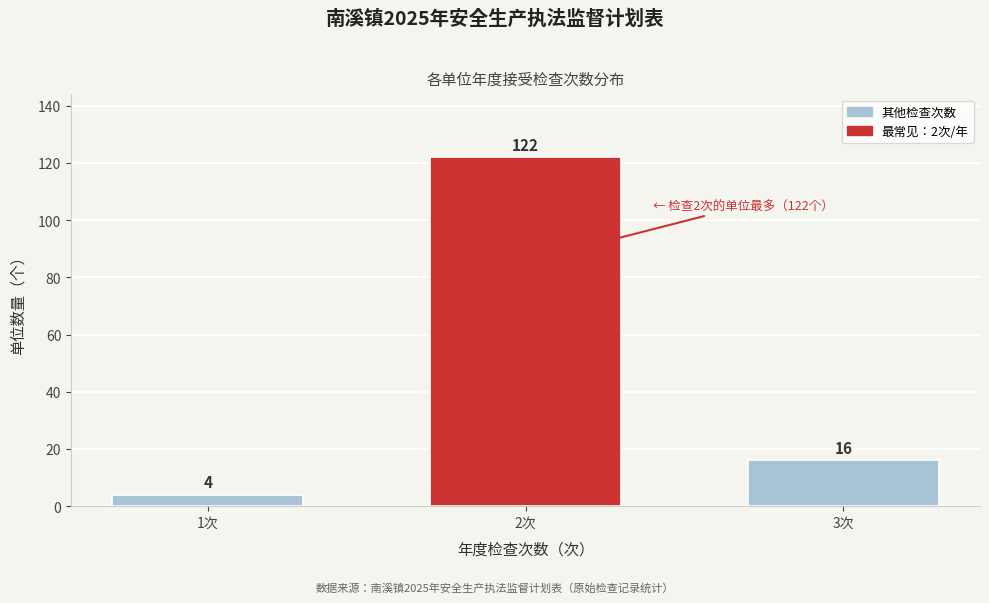

Reading left to right, extract all data points from this chart.

4	122	16